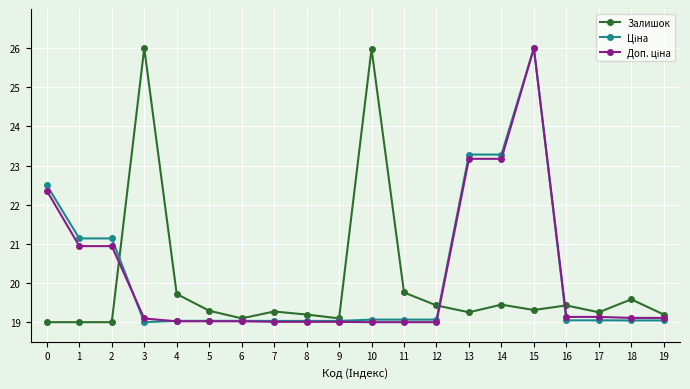

True or false: Залишок has a value of 26.0 at 3.

True